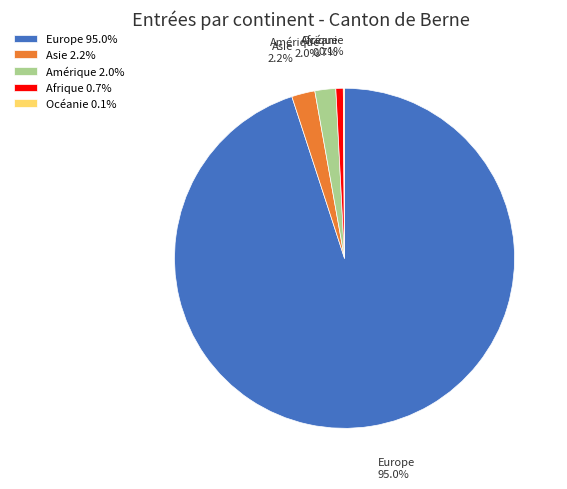

Is there any slice that represents more than half of the pie?

Yes